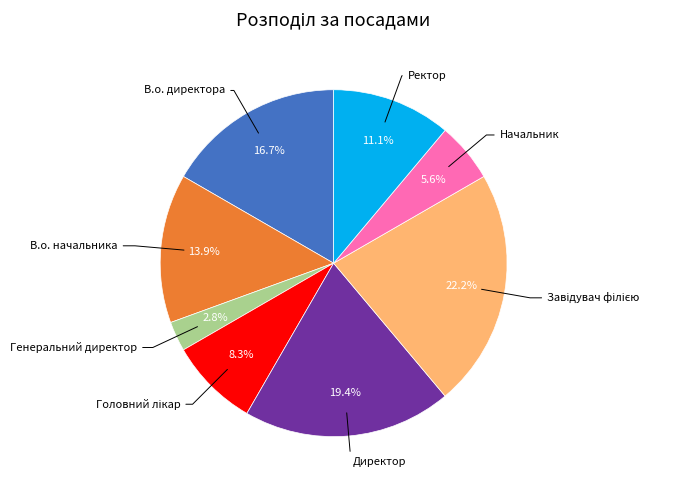

Does any single category account for the majority?

No